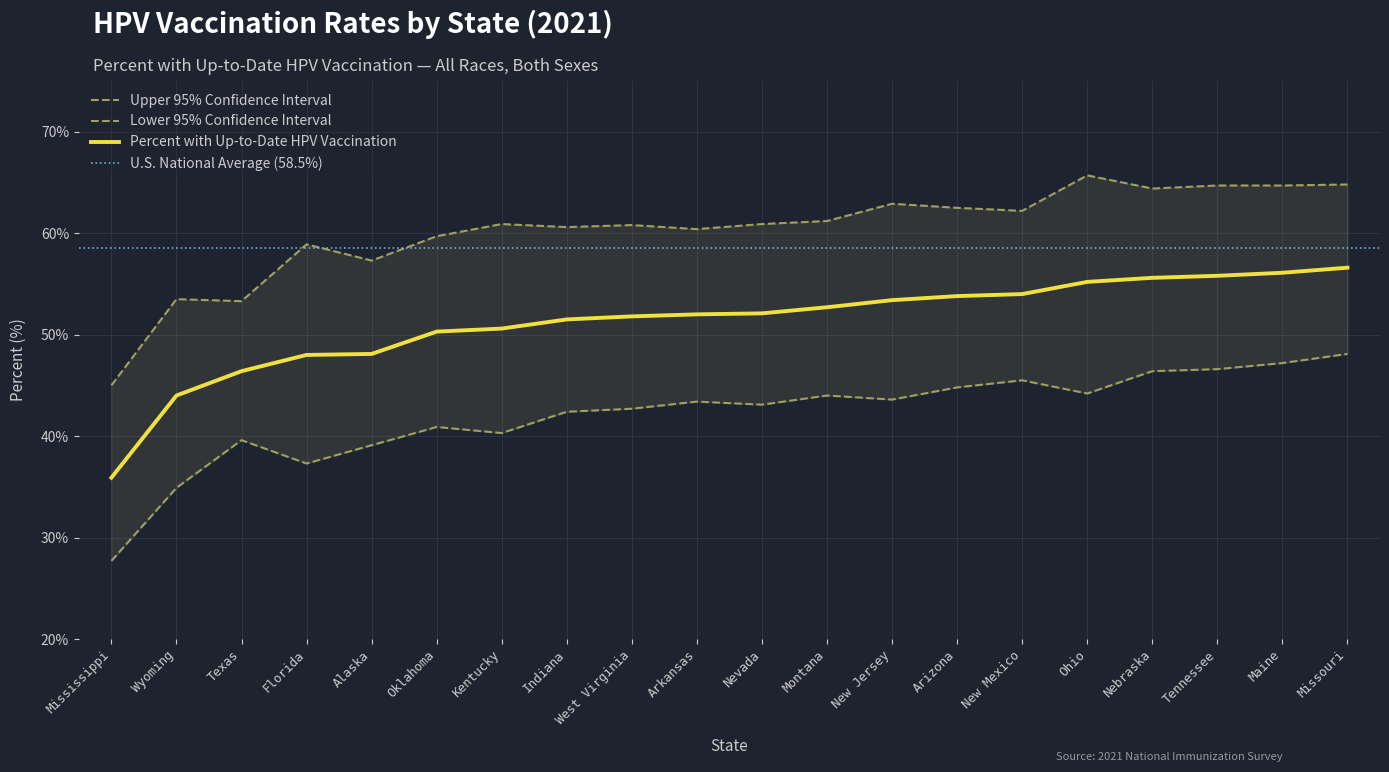

Reading right to left, transcribe all the data shown in this chart.

Percent Up-to-Date HPV Vaccination: Missouri=56.6	Maine=56.1	Tennessee=55.8	Nebraska=55.6	Ohio=55.2	New Mexico=54.0	Arizona=53.8	New Jersey=53.4	Montana=52.7	Nevada=52.1	Arkansas=52.0	West Virginia=51.8	Indiana=51.5	Kentucky=50.6	Oklahoma=50.3	Alaska=48.1	Florida=48.0	Texas=46.4	Wyoming=44.0	Mississippi=35.9
Lower 95% CI: Missouri=48.1	Maine=47.2	Tennessee=46.6	Nebraska=46.4	Ohio=44.2	New Mexico=45.5	Arizona=44.8	New Jersey=43.6	Montana=44.0	Nevada=43.1	Arkansas=43.4	West Virginia=42.7	Indiana=42.4	Kentucky=40.3	Oklahoma=40.9	Alaska=39.1	Florida=37.3	Texas=39.6	Wyoming=34.9	Mississippi=27.7
Upper 95% CI: Missouri=64.8	Maine=64.7	Tennessee=64.7	Nebraska=64.4	Ohio=65.7	New Mexico=62.2	Arizona=62.5	New Jersey=62.9	Montana=61.2	Nevada=60.9	Arkansas=60.4	West Virginia=60.8	Indiana=60.6	Kentucky=60.9	Oklahoma=59.7	Alaska=57.3	Florida=58.9	Texas=53.3	Wyoming=53.5	Mississippi=45.0